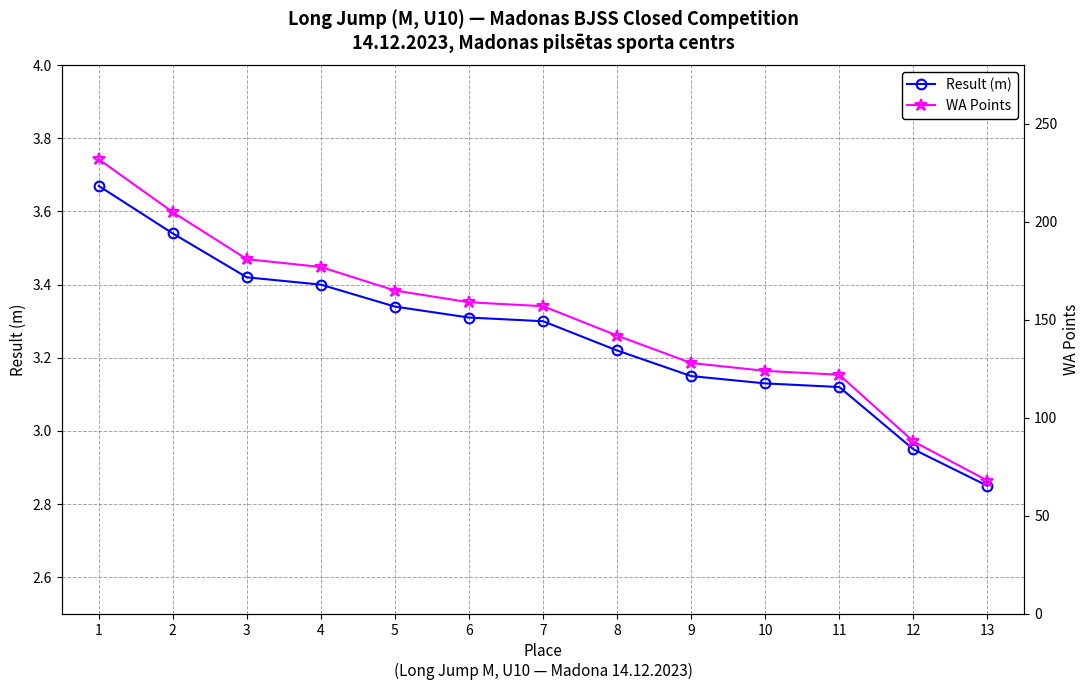

What is the value of the Result (m) point at the 11th from the left?

3.1